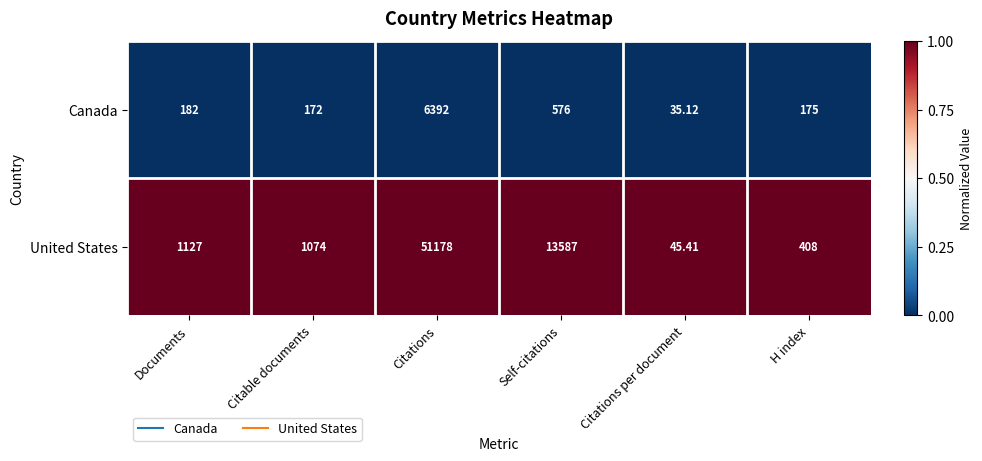

Which series has the largest total across all categories?

United States